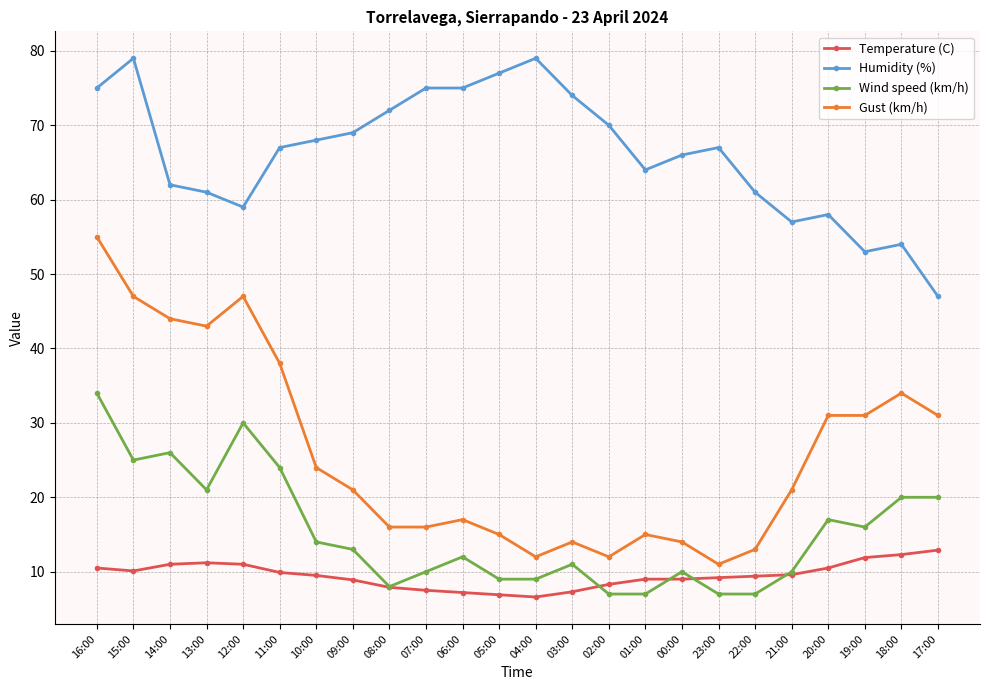

What is the maximum value shown in the chart?

79.0